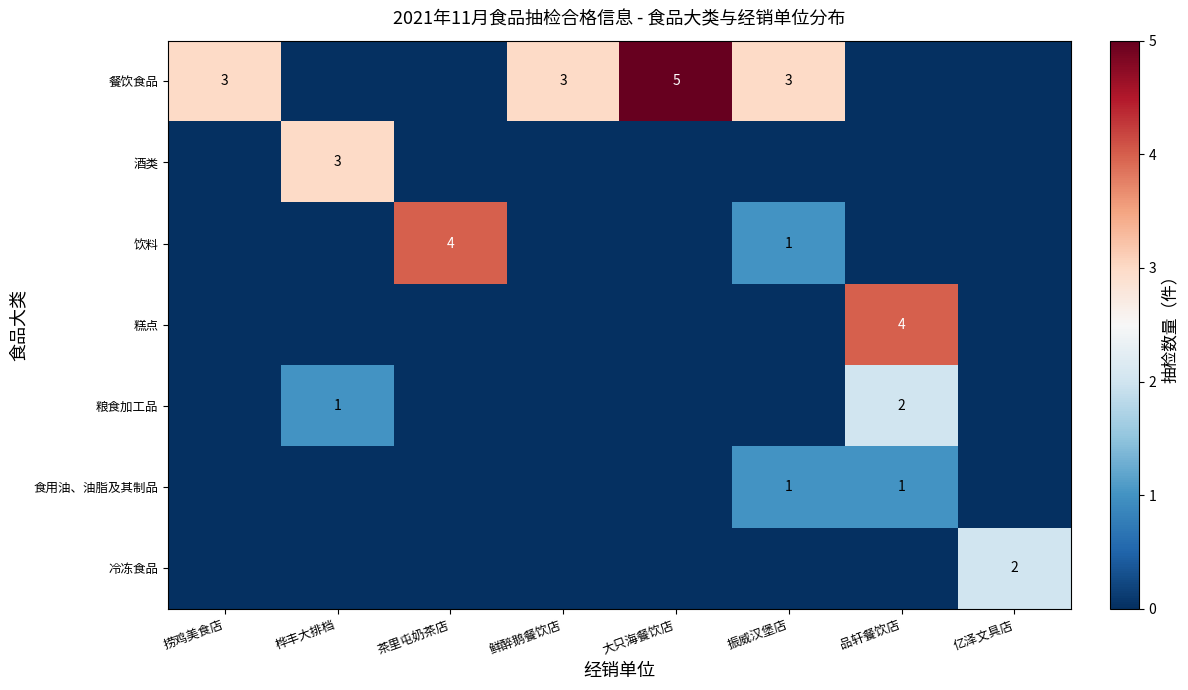

The 餐饮食品 series shows 8 at 大只海餐饮店. True or false?

False